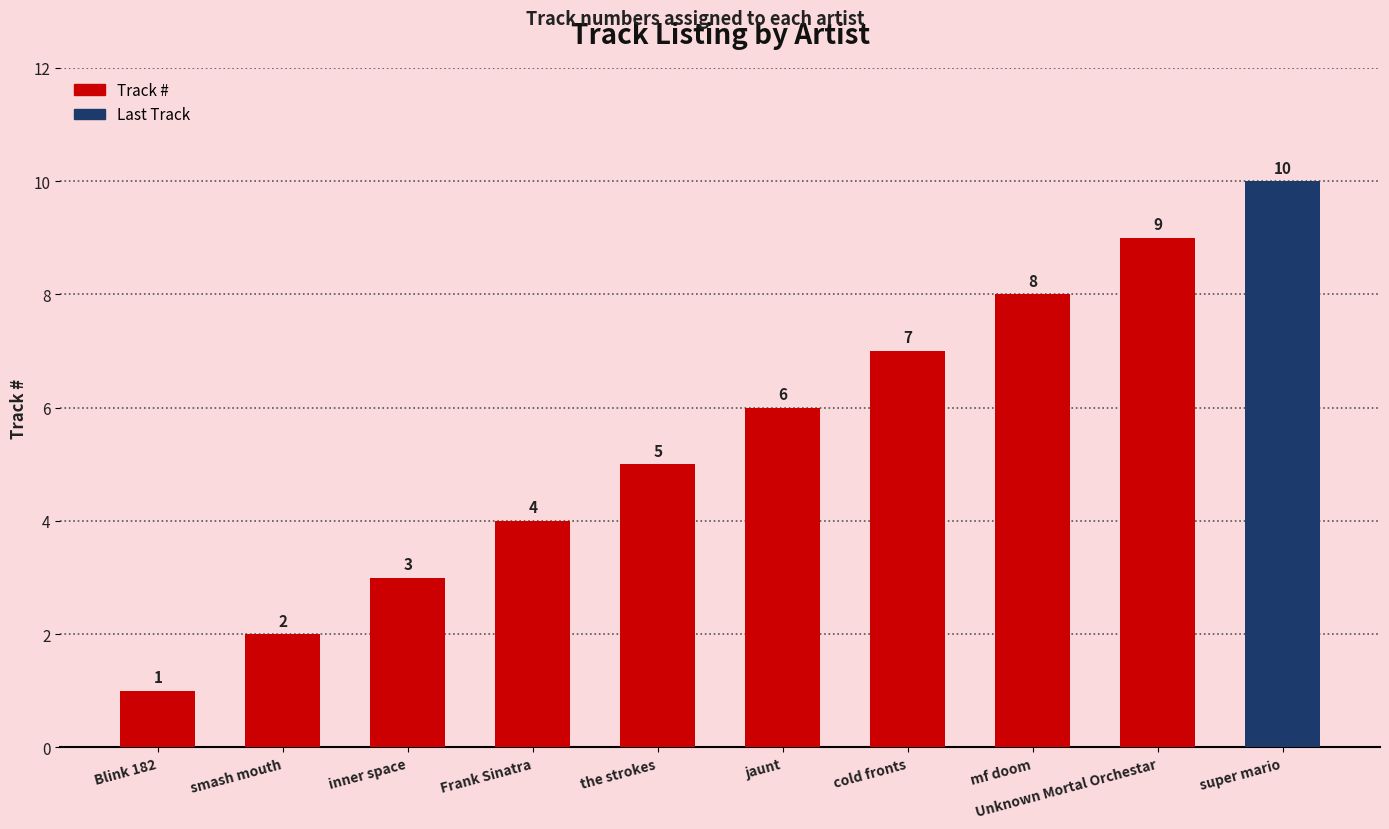

Rank the categories by value from highest to lowest.

super mario, Unknown Mortal Orchestar, mf doom, cold fronts, jaunt, the strokes, Frank Sinatra, inner space, smash mouth, Blink 182